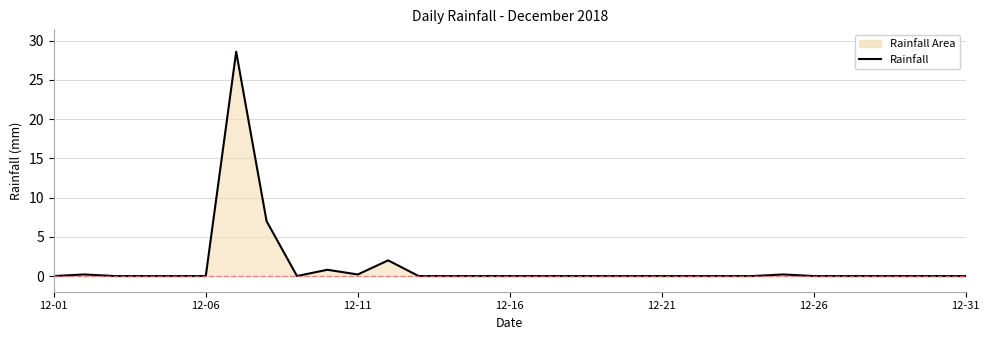

What is the greatest value displayed?

28.6